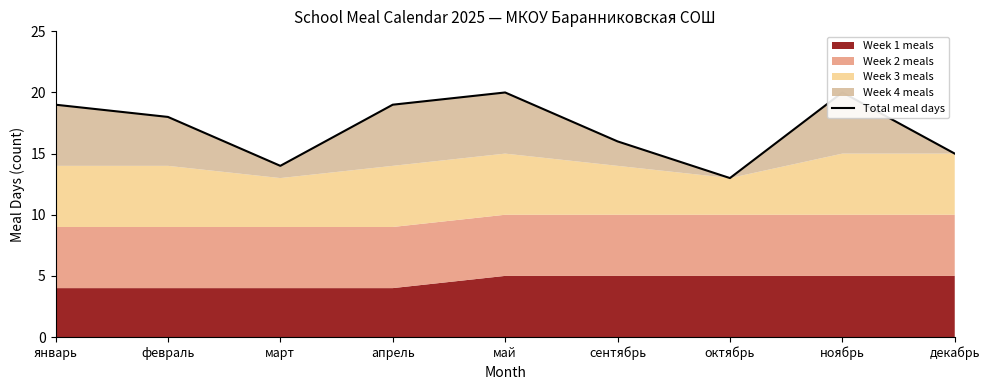

What is the average value?

17